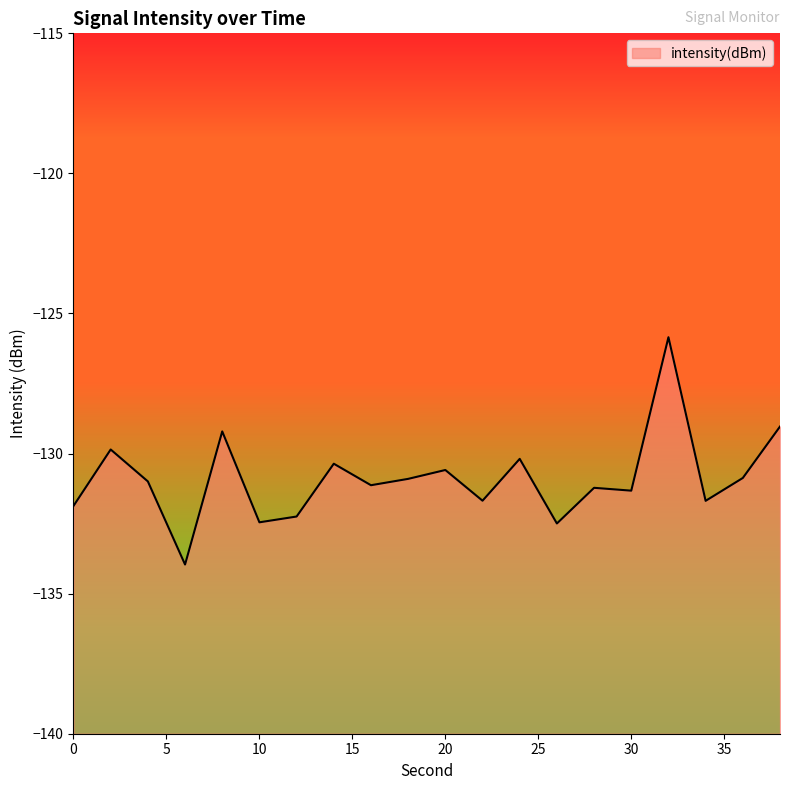

Does the chart have visible grid lines?

No